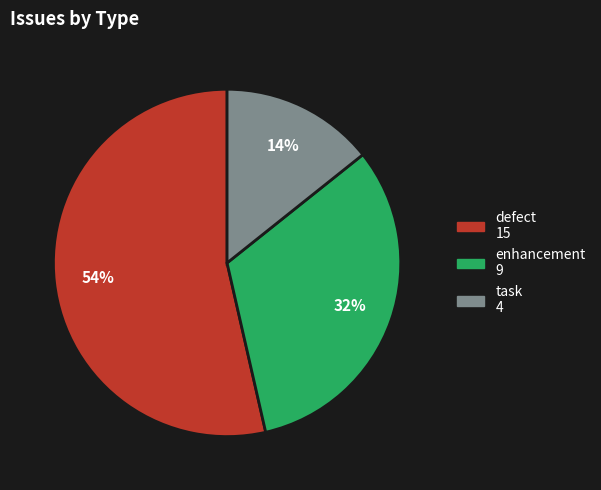

Is there any slice that represents more than half of the pie?

Yes